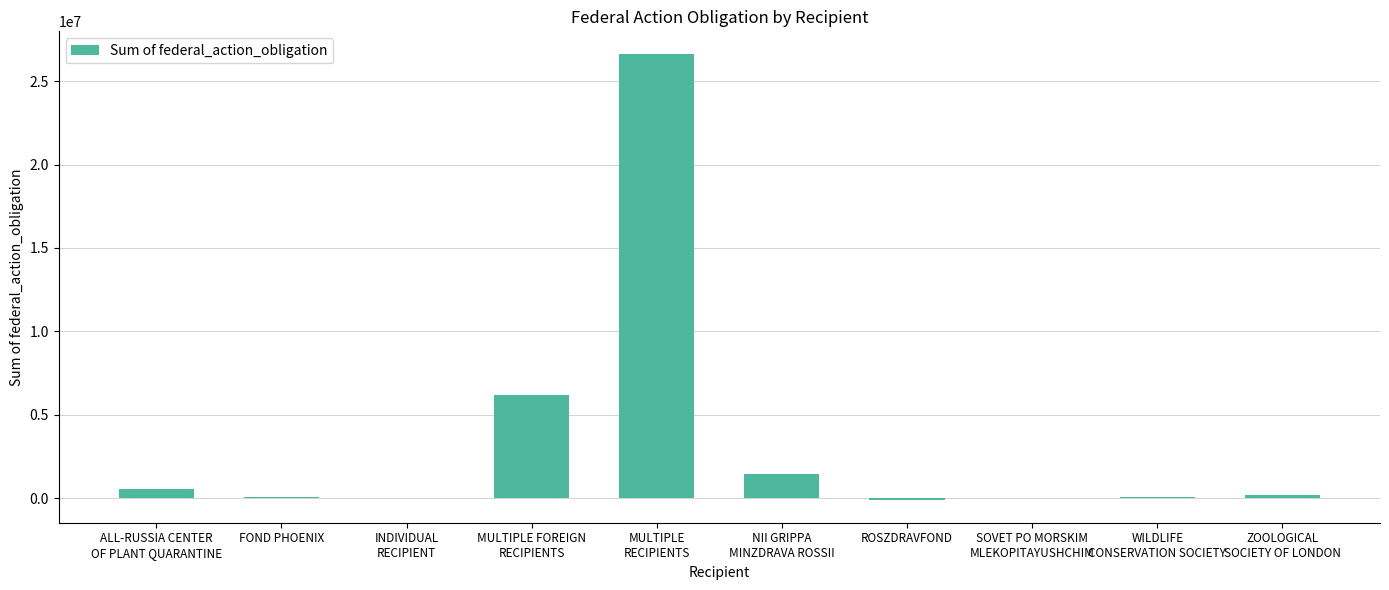

Read the value at WILDLIFE
CONSERVATION SOCIETY.

59809.0